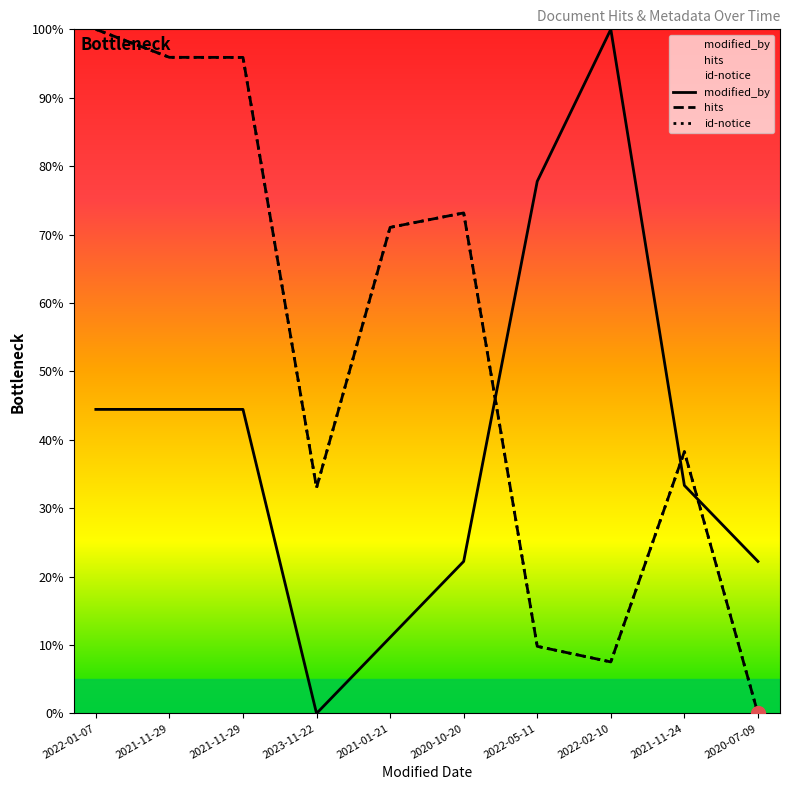

What is the maximum value shown in the chart?

100.0